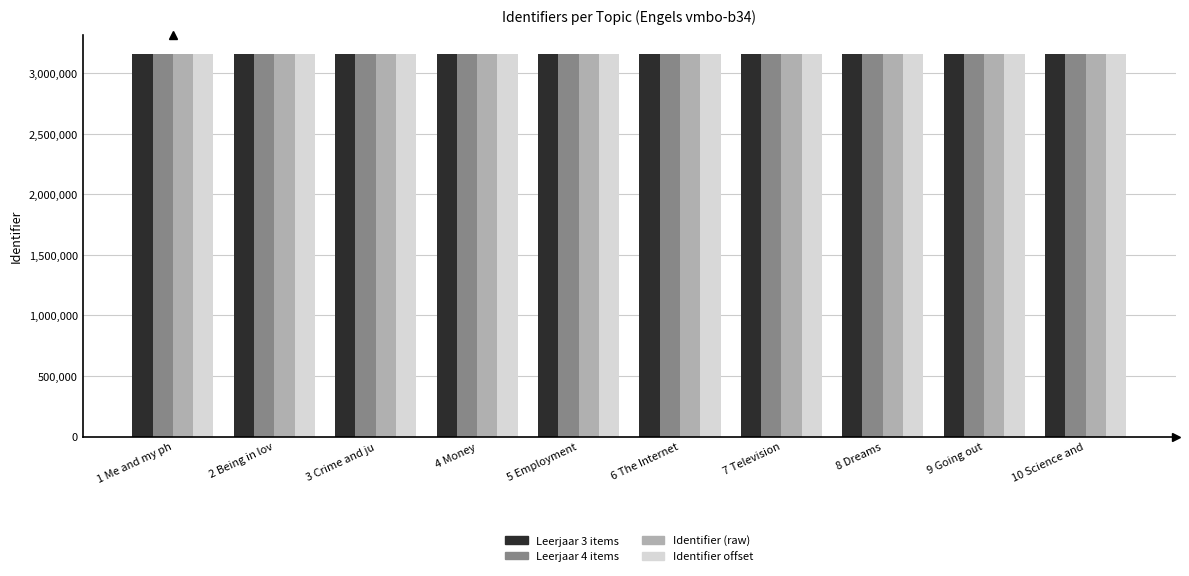

The value of Leerjaar 3 items at 3 Crime and ju is 3158669. True or false?

True